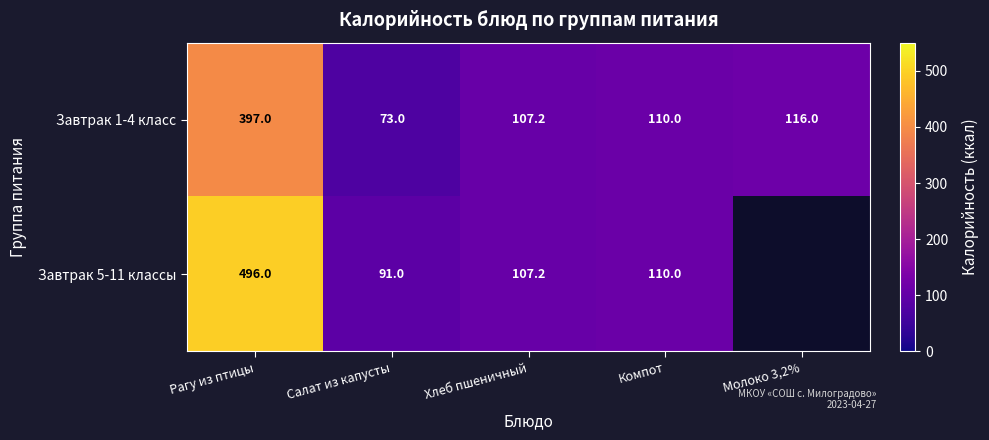

How many data points does each series have?

5